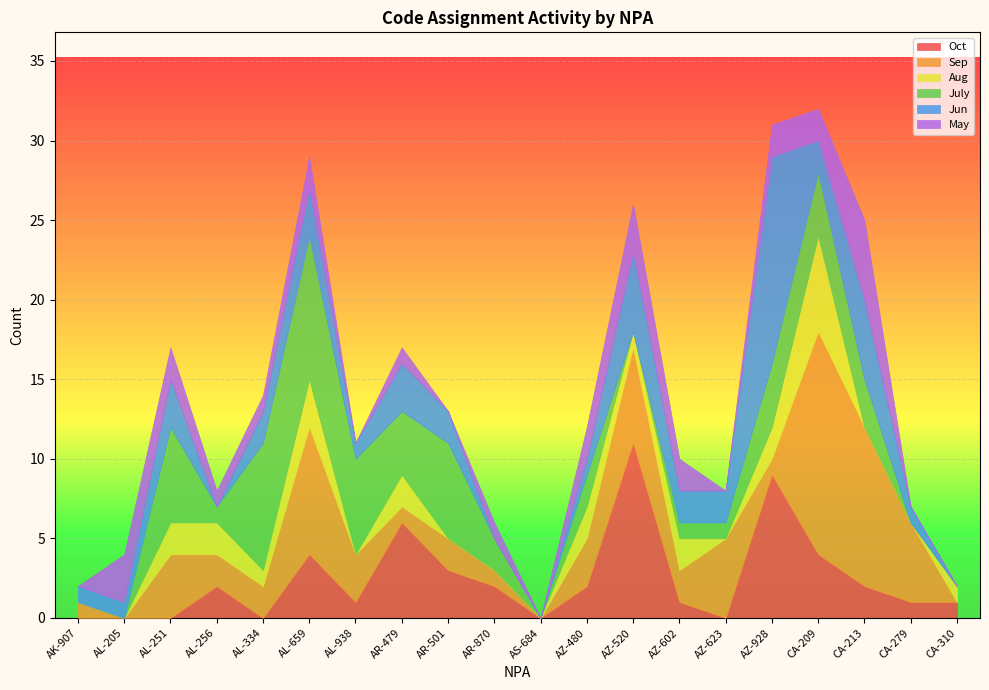

After their last crossing, which series has the higher values: May or Aug?

May